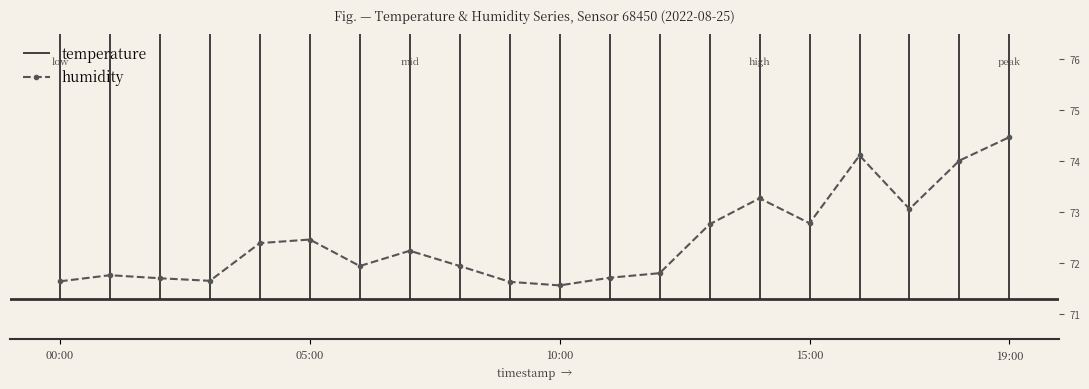

What is the label of the 20th point from the right?

00:00